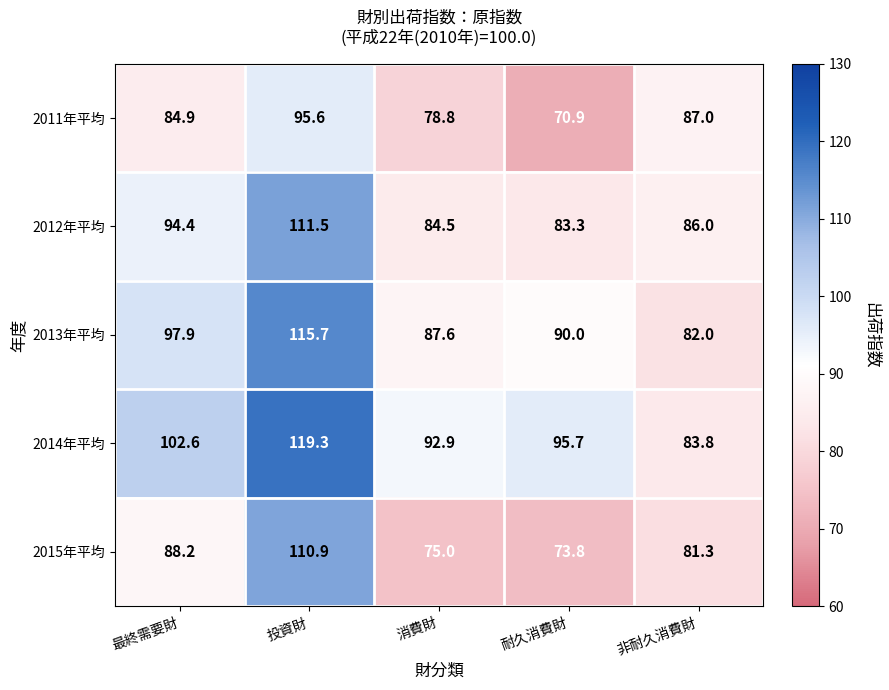

What is the greatest value displayed?

119.3